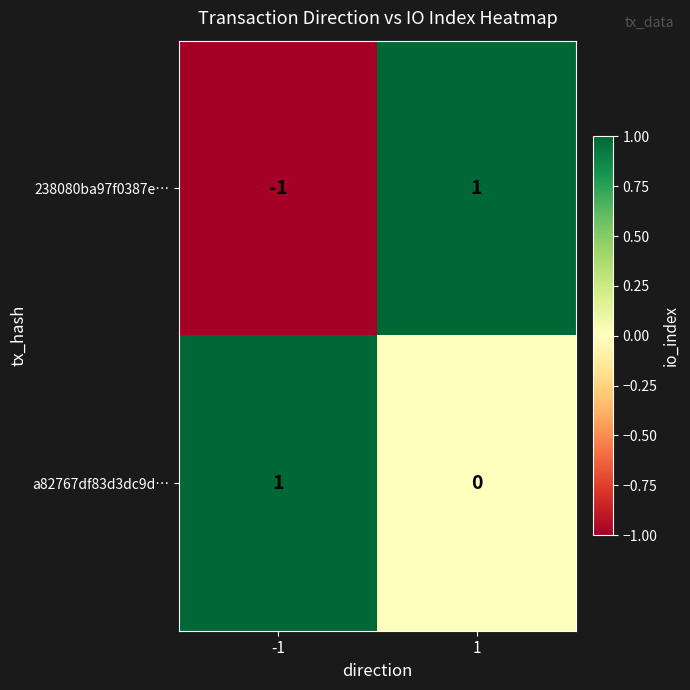

True or false: a82767df83d3dc9d… has a value of 0 at 1.

True